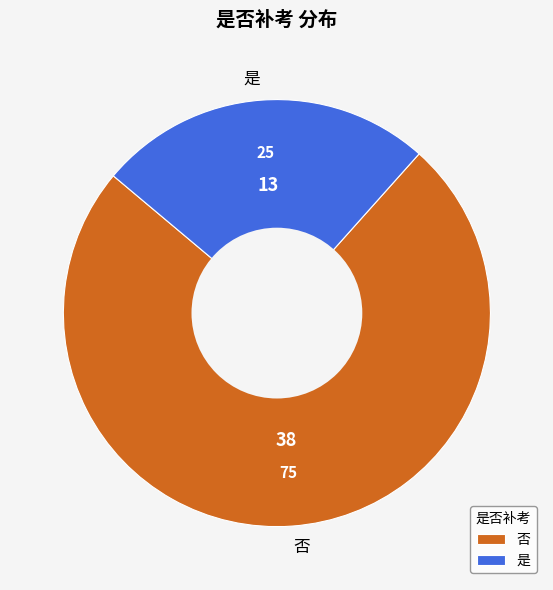

Which category has the smallest portion of the pie?

是